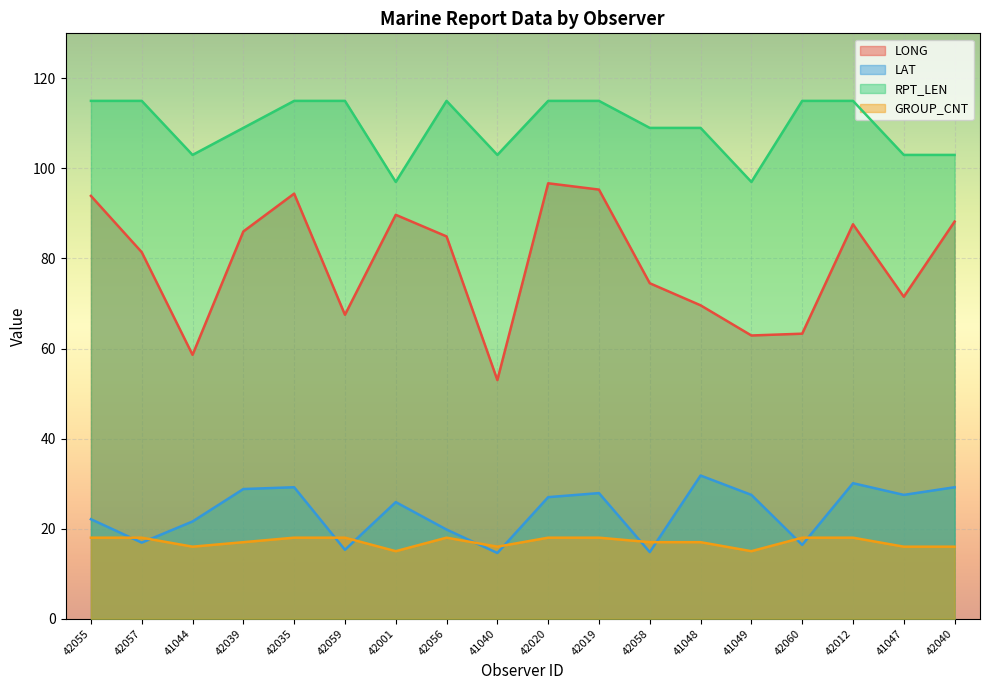

After their last crossing, which series has the higher values: LAT or RPT_LEN?

LAT